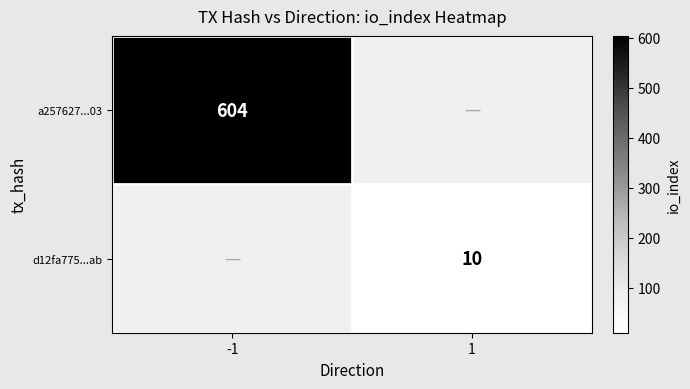

The a257627...03 series shows 604 at -1. True or false?

True